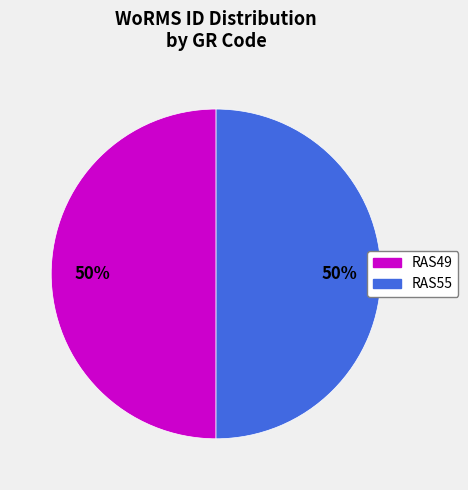

True or false: RAS55 accounts for 64% of the total.

False